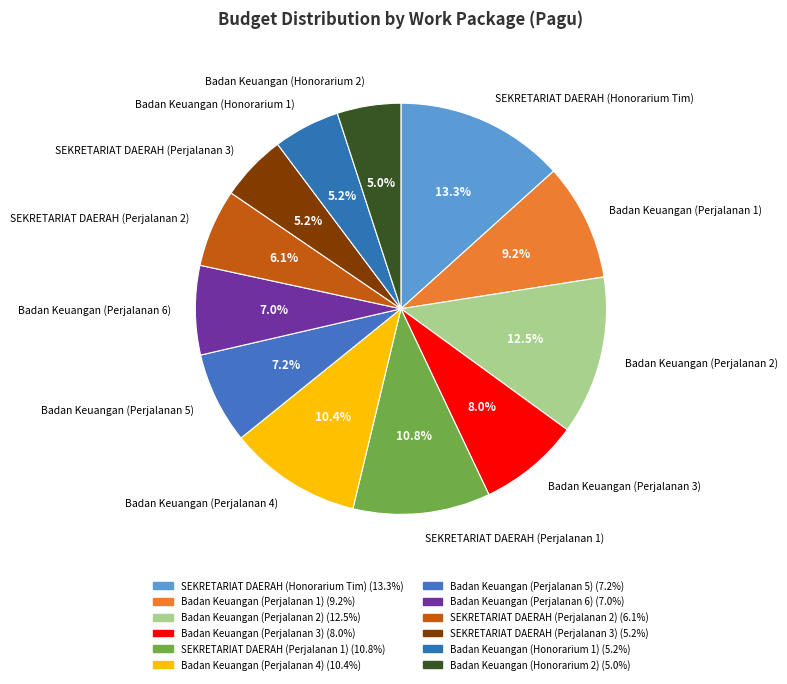

How many slices are in this pie chart?

12